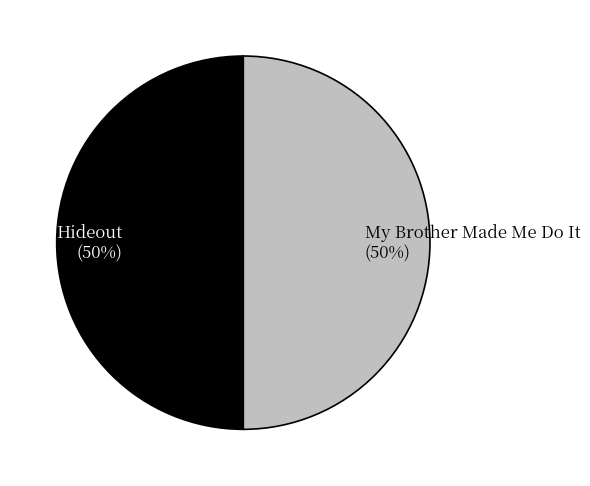

Combined, do Hideout and My Brother Made Me Do It account for over 50%?

Yes